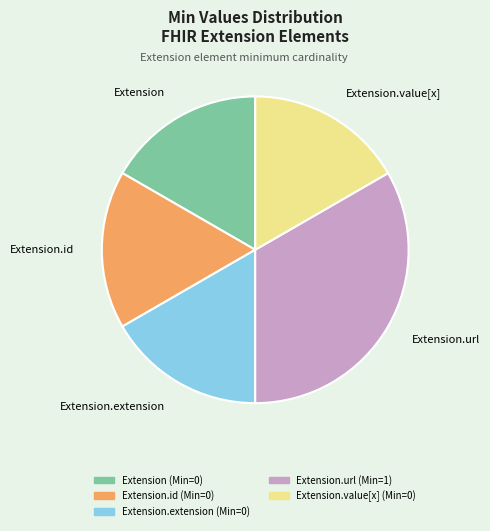

Which slice is the largest?

Extension.url